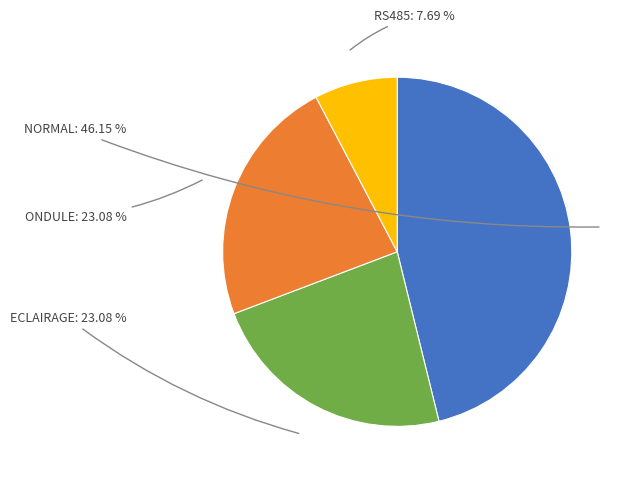

How many segments does this pie chart have?

4